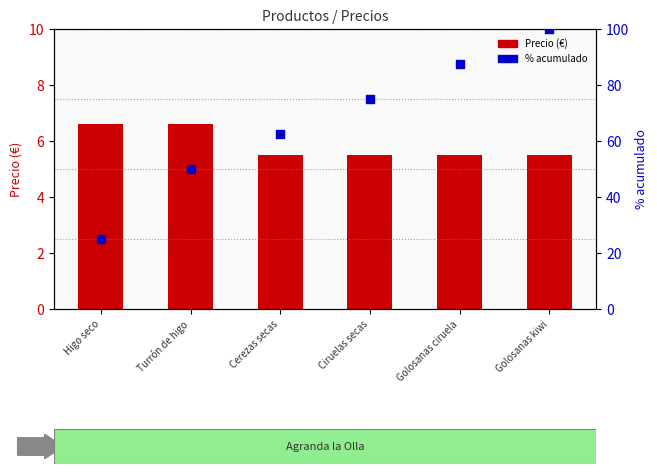

What is the total value across all series at Cerezas secas?

68.0